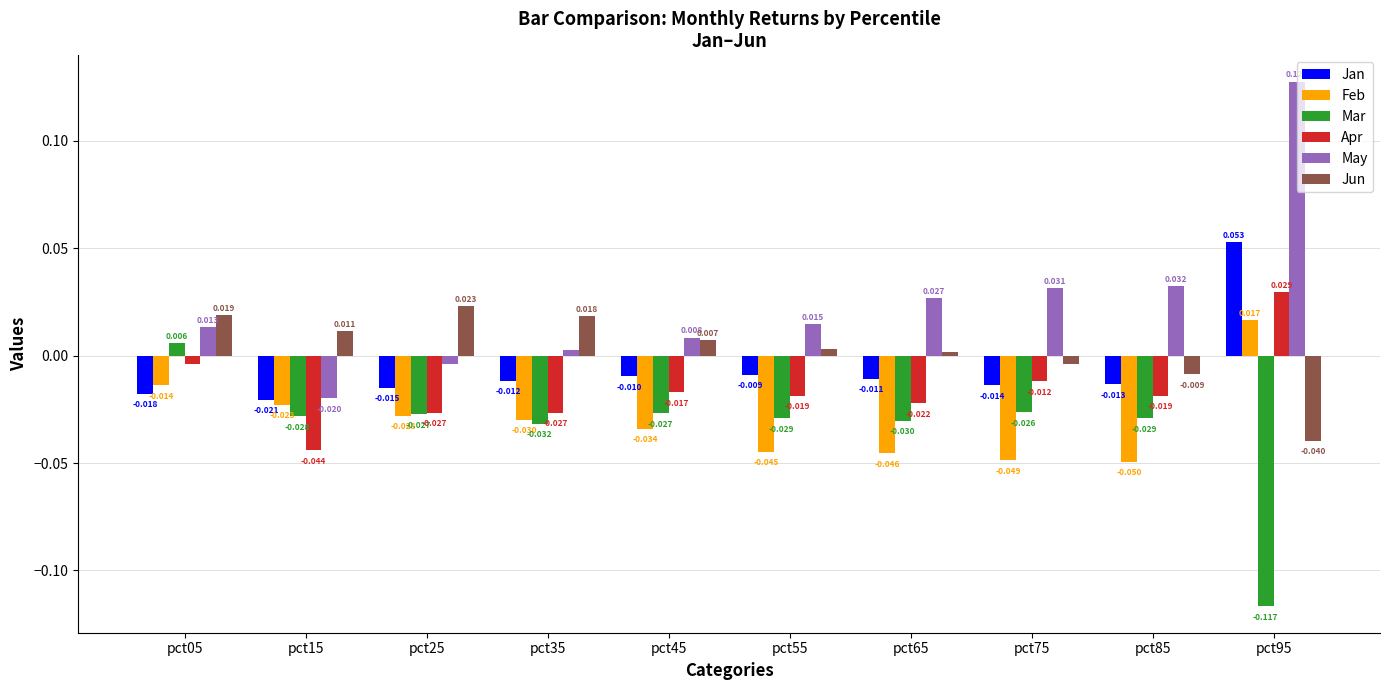

List the series in order of their peak value, lowest first.

Mar, Feb, Jun, Apr, Jan, May